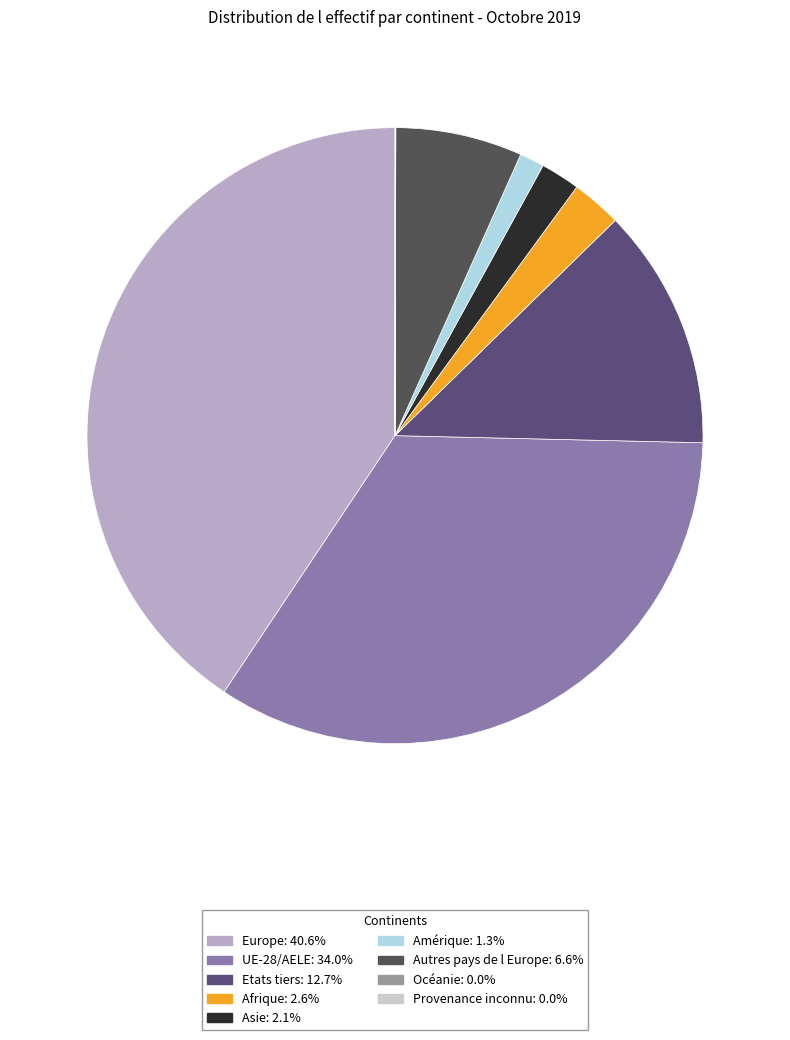

Is there any slice that represents more than half of the pie?

No